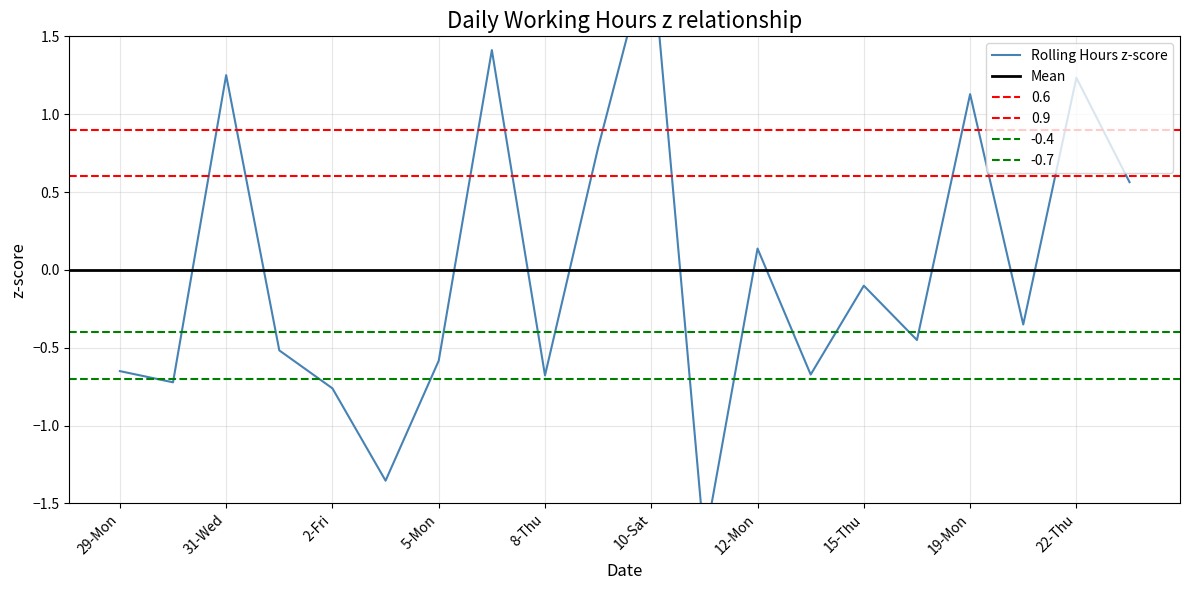

At which category does the data reach its first local peak?

31-Wed